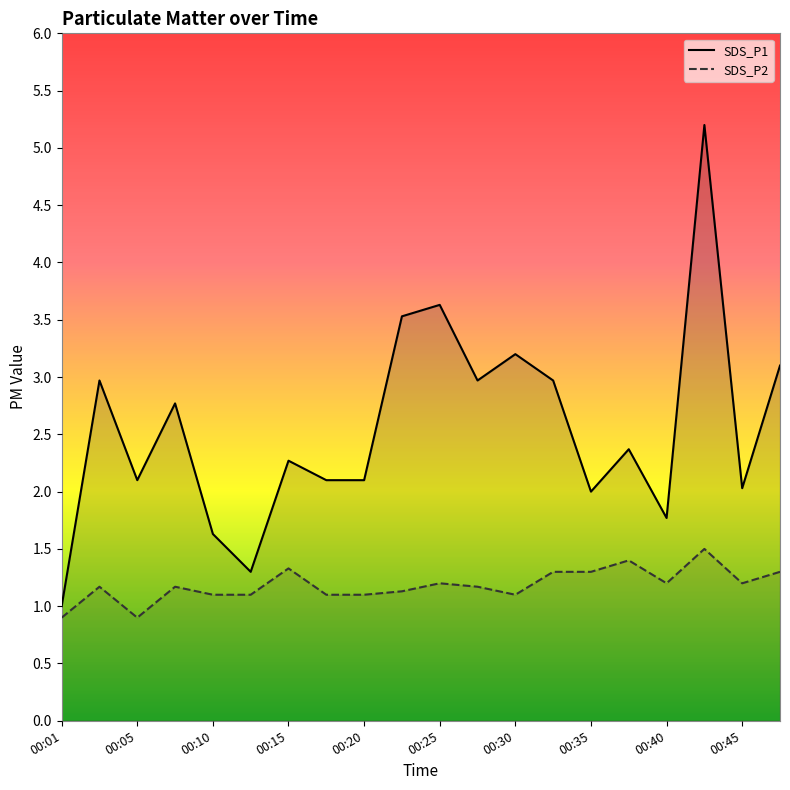

What is the difference between the maximum and minimum values in the SDS_P1 series?

4.2